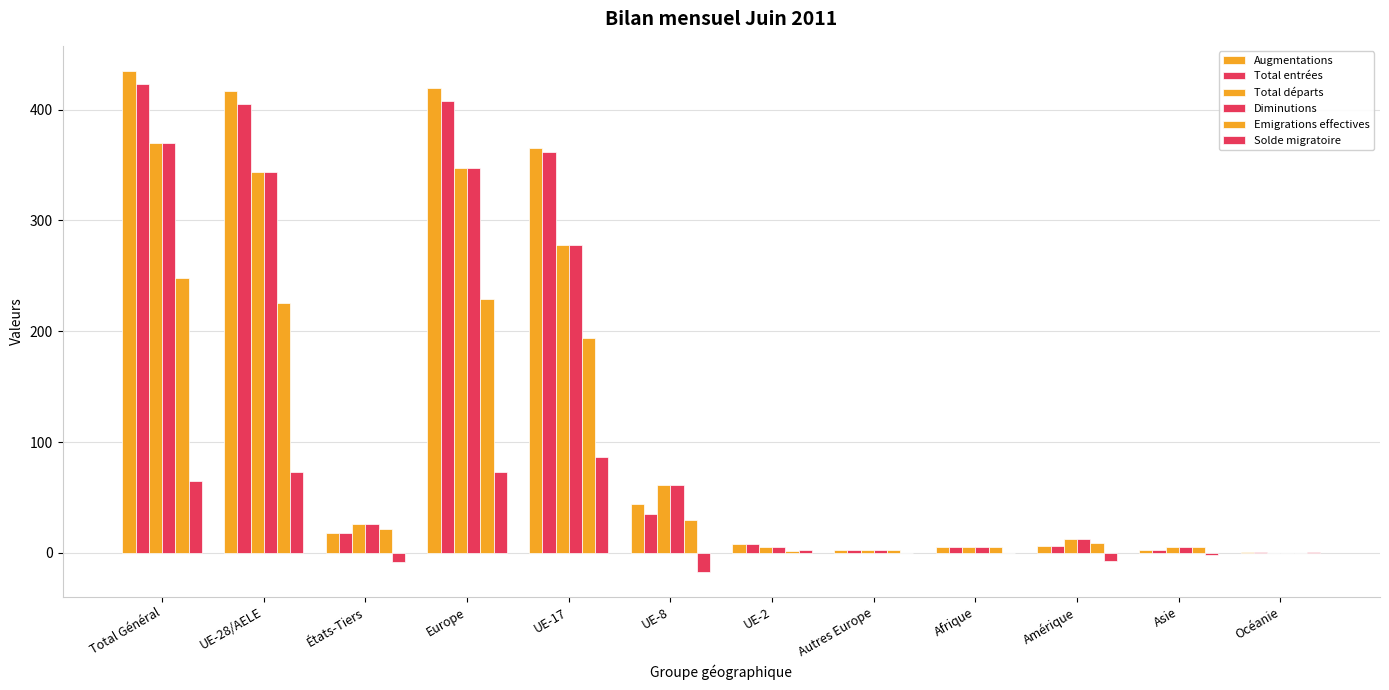

How many categories are shown in the chart?

12